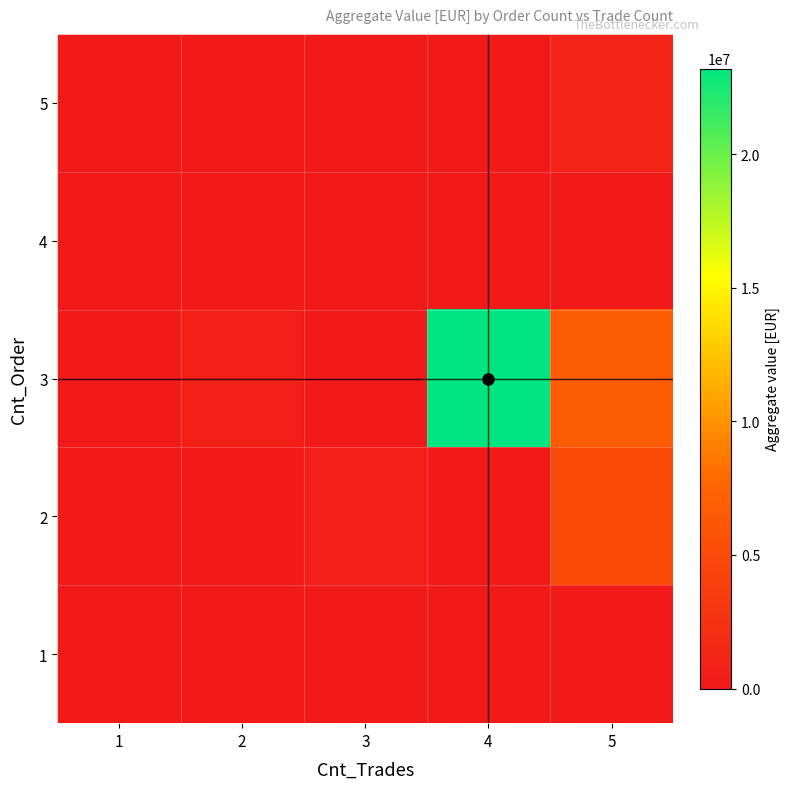

Between 1 and 3, which is larger?

1